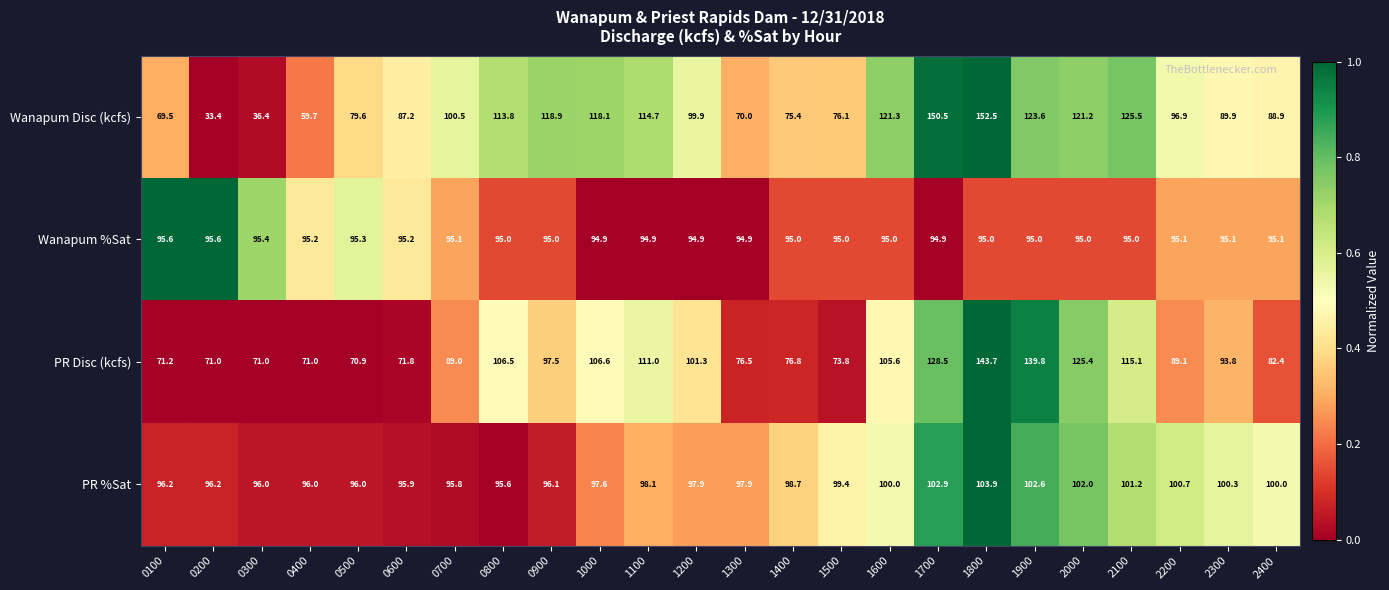

What is the sum of all PR %Sat values?

2367.0